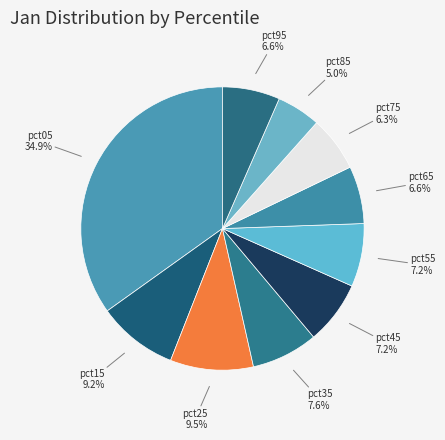

How many segments does this pie chart have?

10